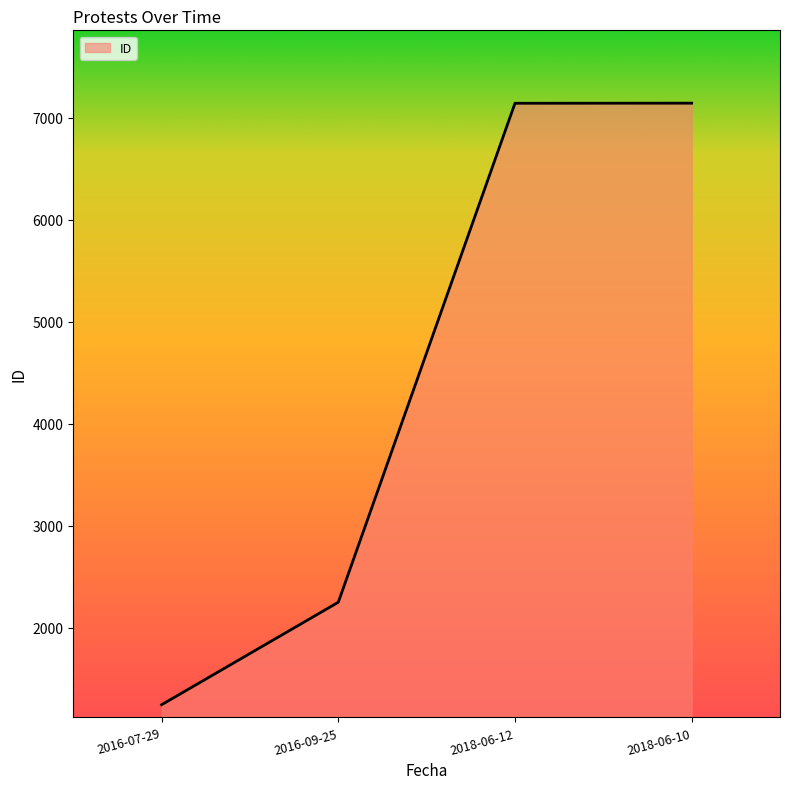

What is the average value?

4444